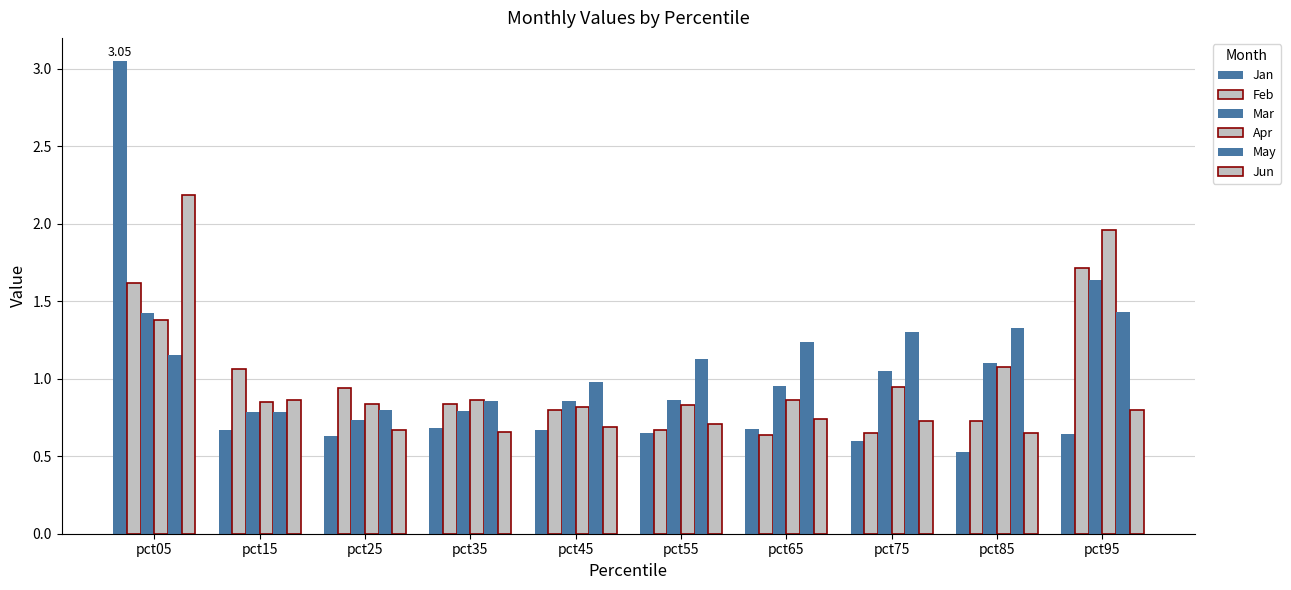

True or false: Apr has a value of 0.4 at pct35.

False